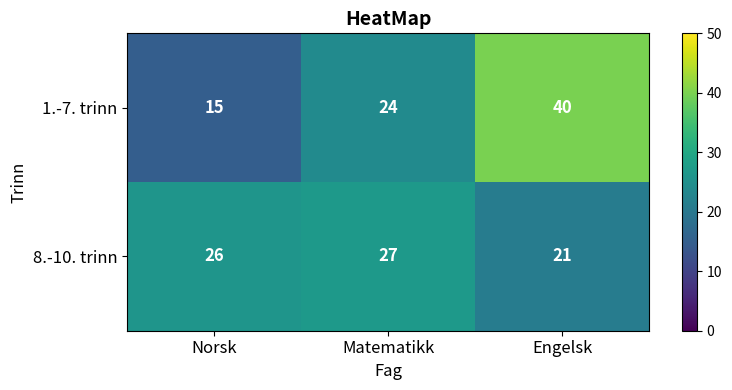

How many series are shown in this chart?

2